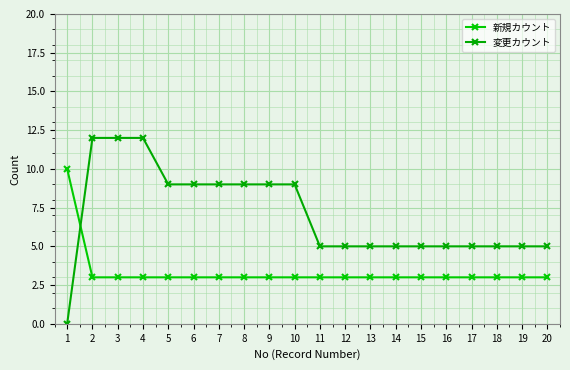

The value of 変更カウント at 6 is 9. True or false?

True